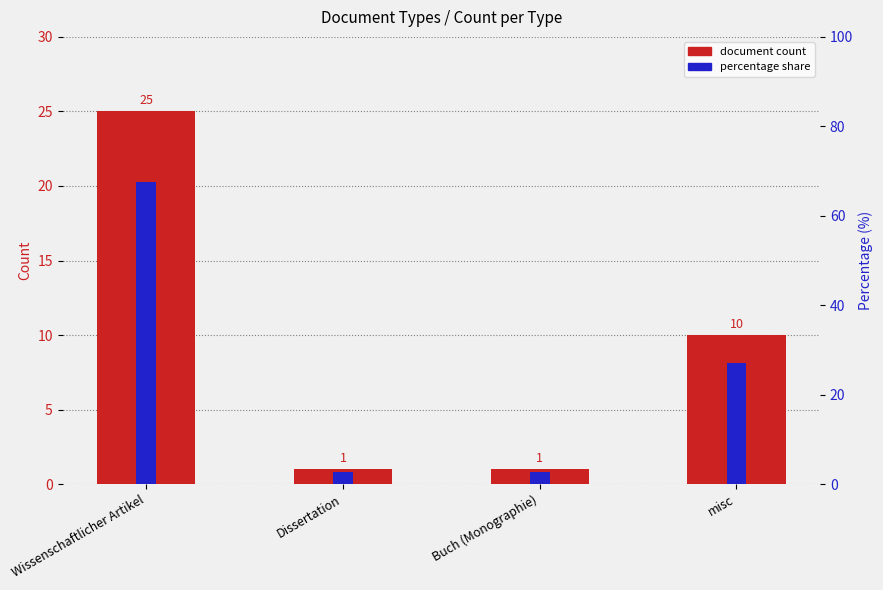

What is the lowest value of the document count series?

1.0